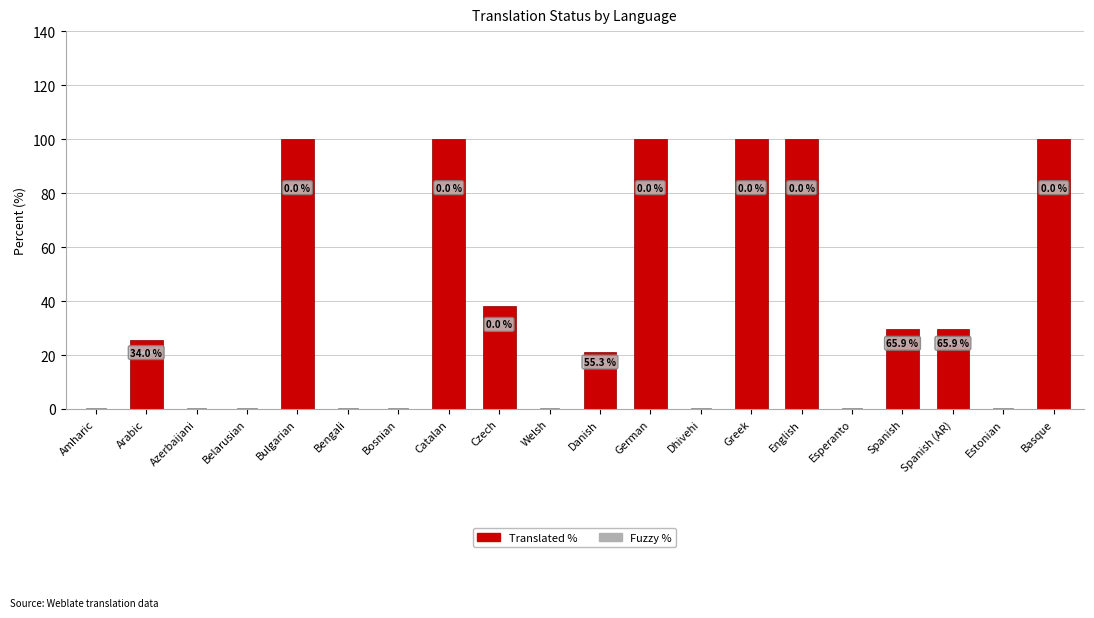

What position from the right is English?

6